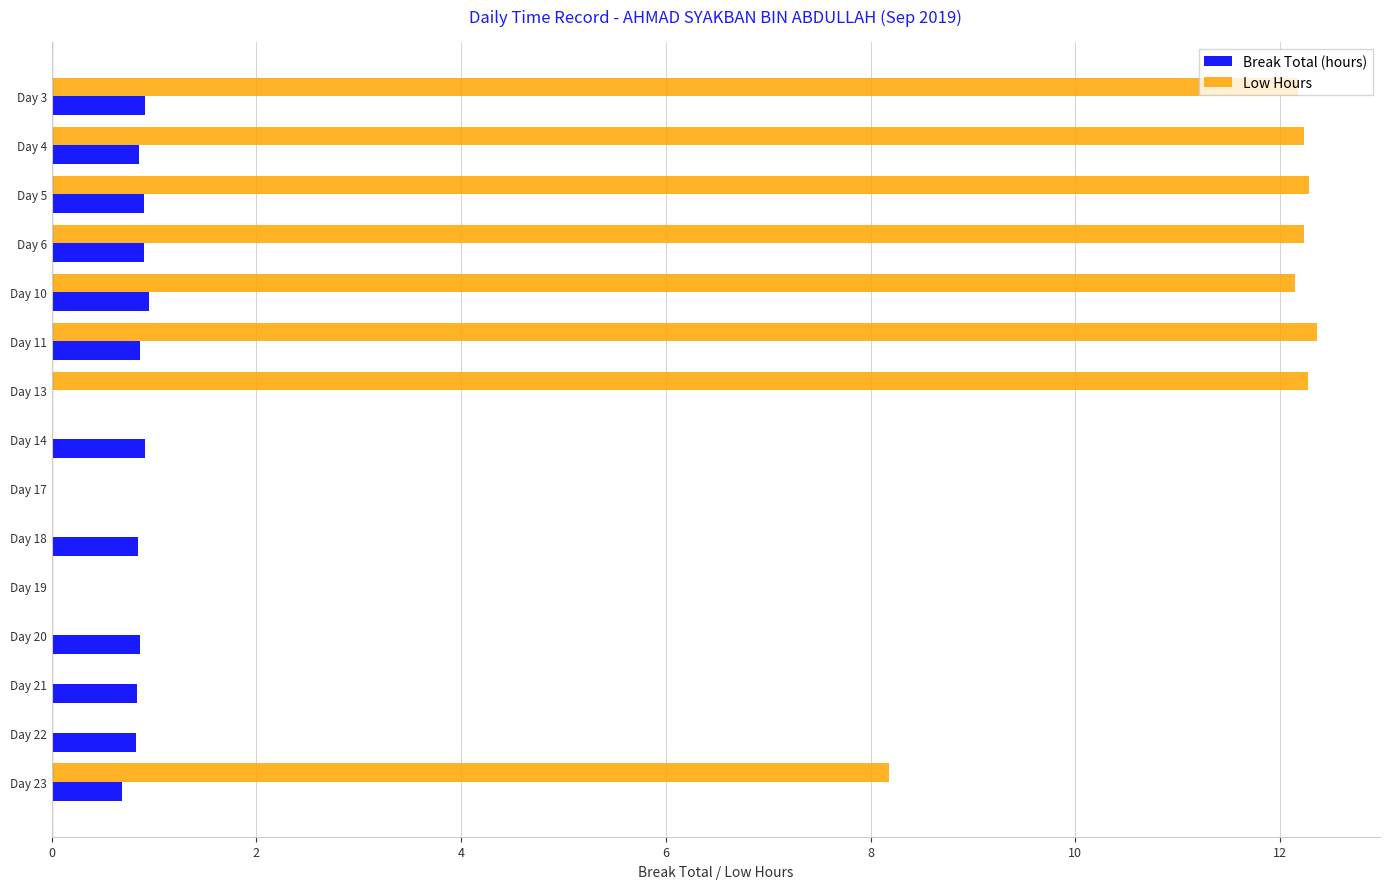

The value of Low Hours at Day 6 is 12.2. True or false?

True